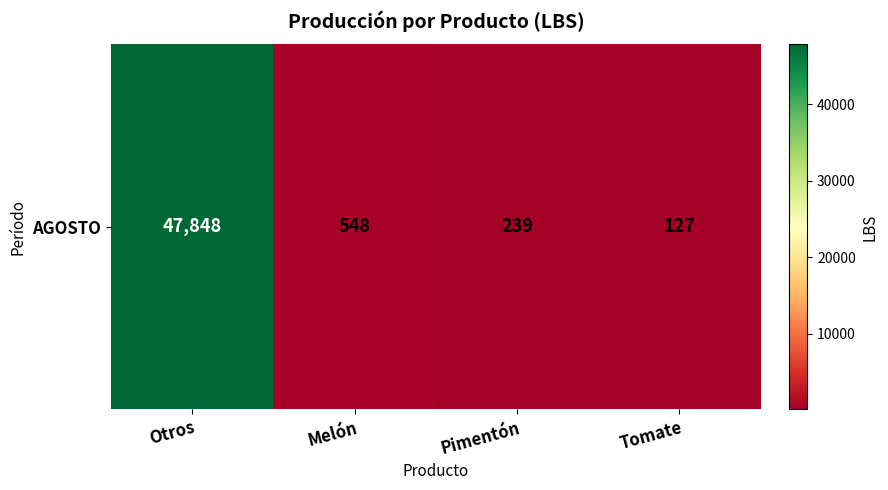

List the labels in order of value, largest first.

Otros, Melón, Pimentón, Tomate